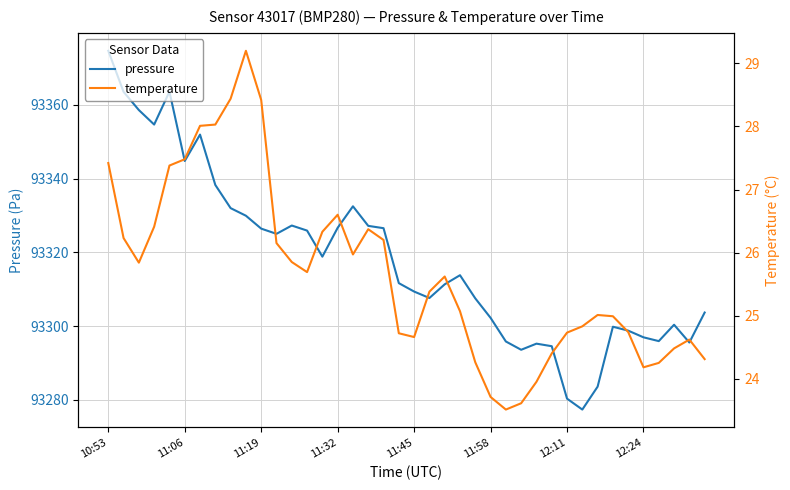

What is the maximum value for pressure?

93374.7